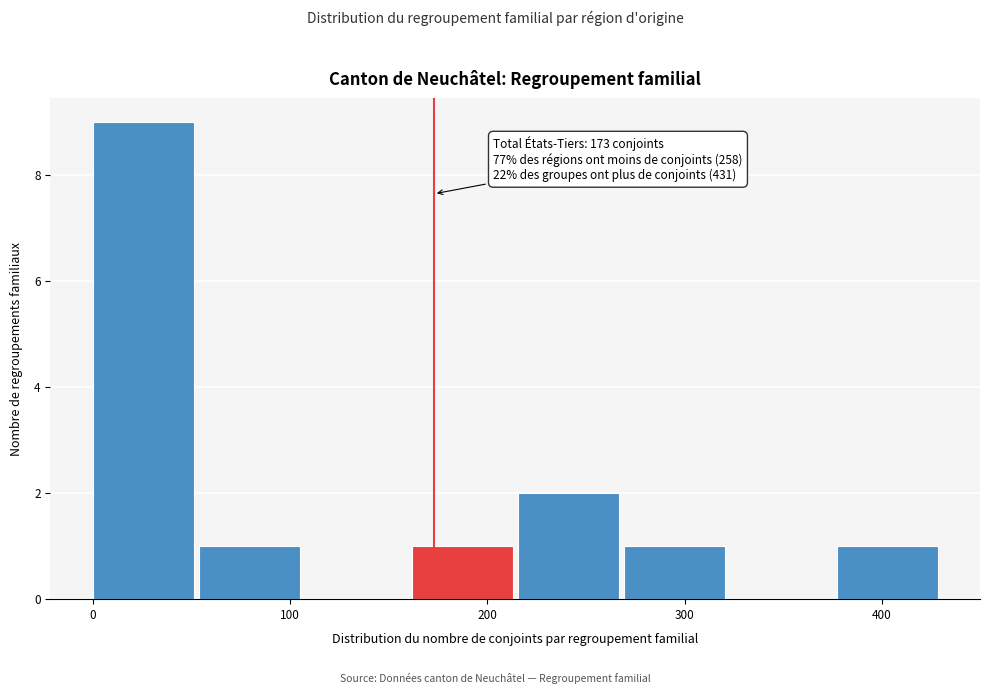

Over which range of the x-axis is the bar tallest?

0 to 50